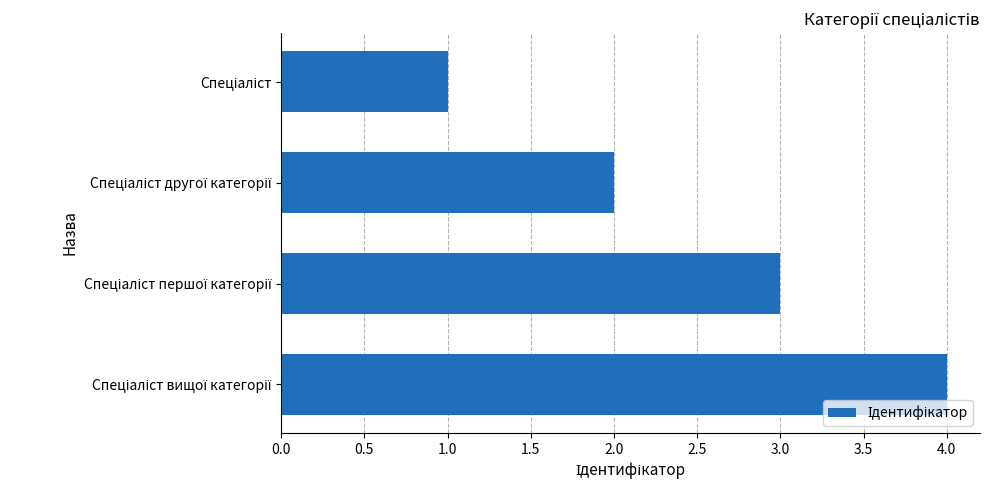

What is the maximum value shown in the chart?

4